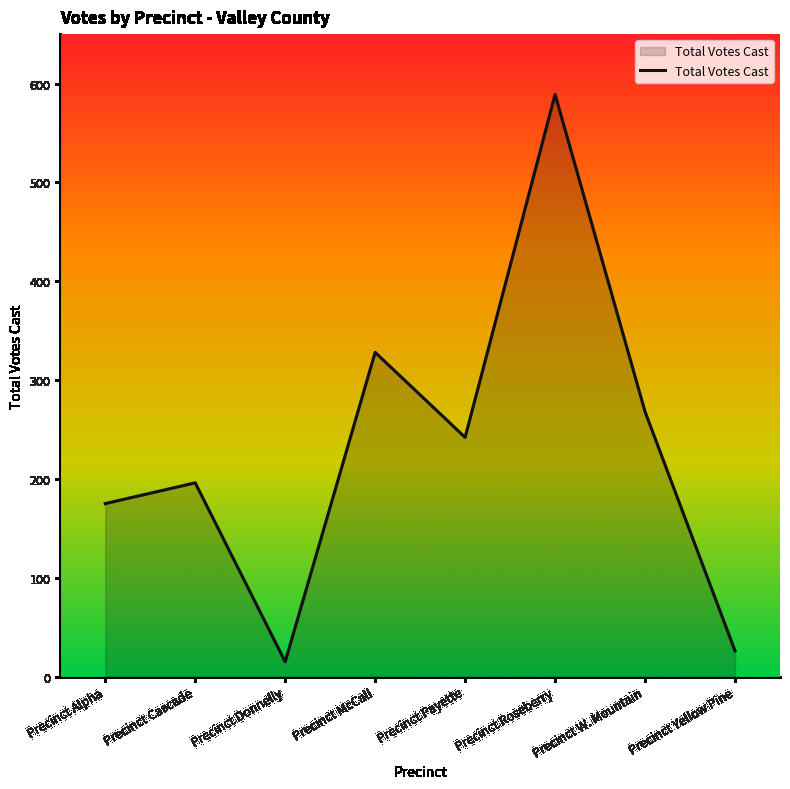

Which label corresponds to the smallest value in the chart?

Precinct Donnelly